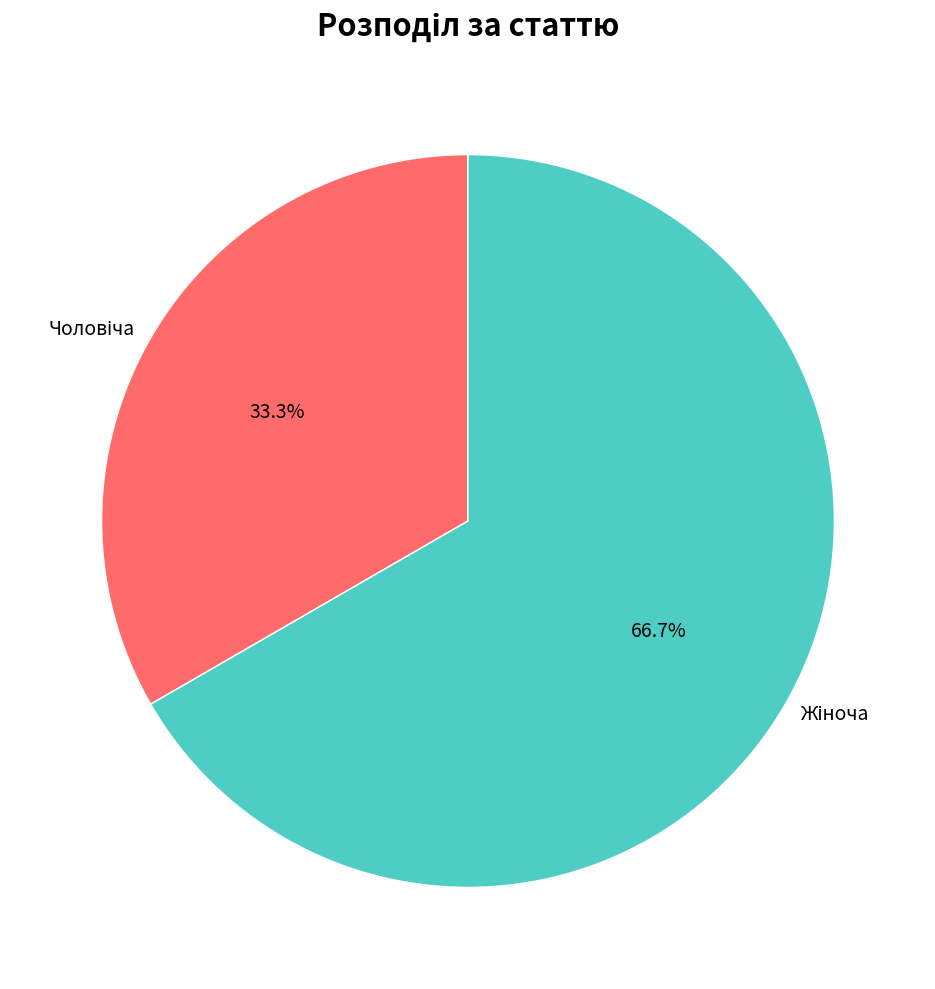

Does any single category account for the majority?

Yes